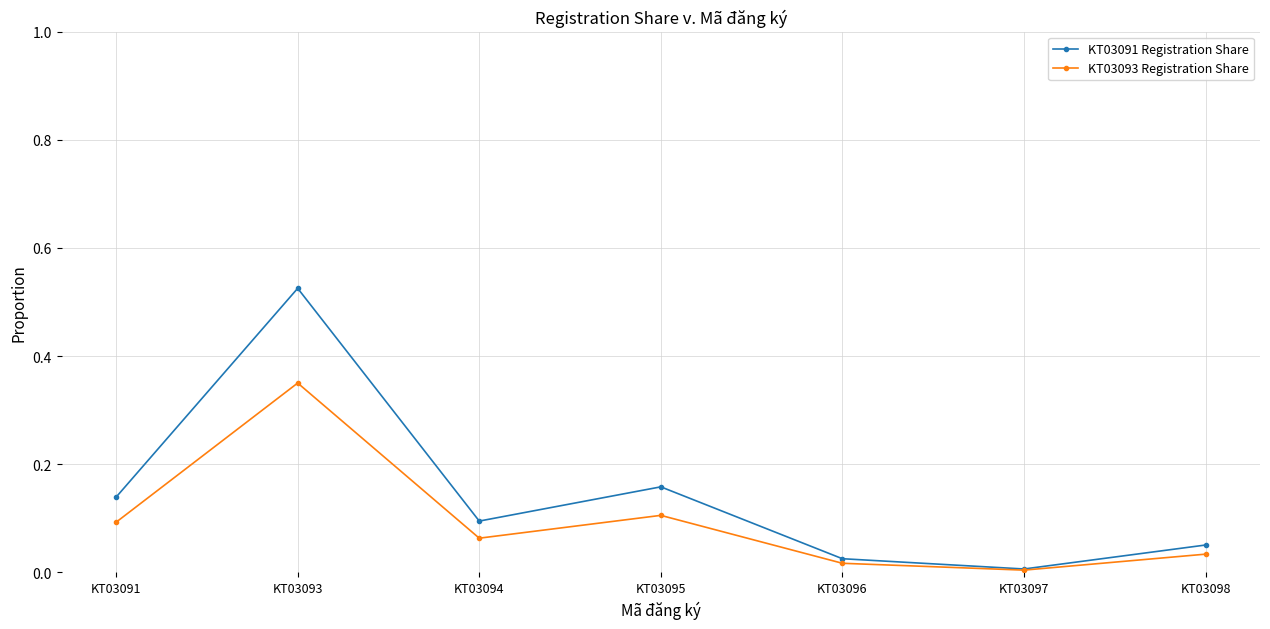

List the labels in order of KT03091 Registration Share value, smallest first.

KT03097, KT03096, KT03098, KT03094, KT03091, KT03095, KT03093